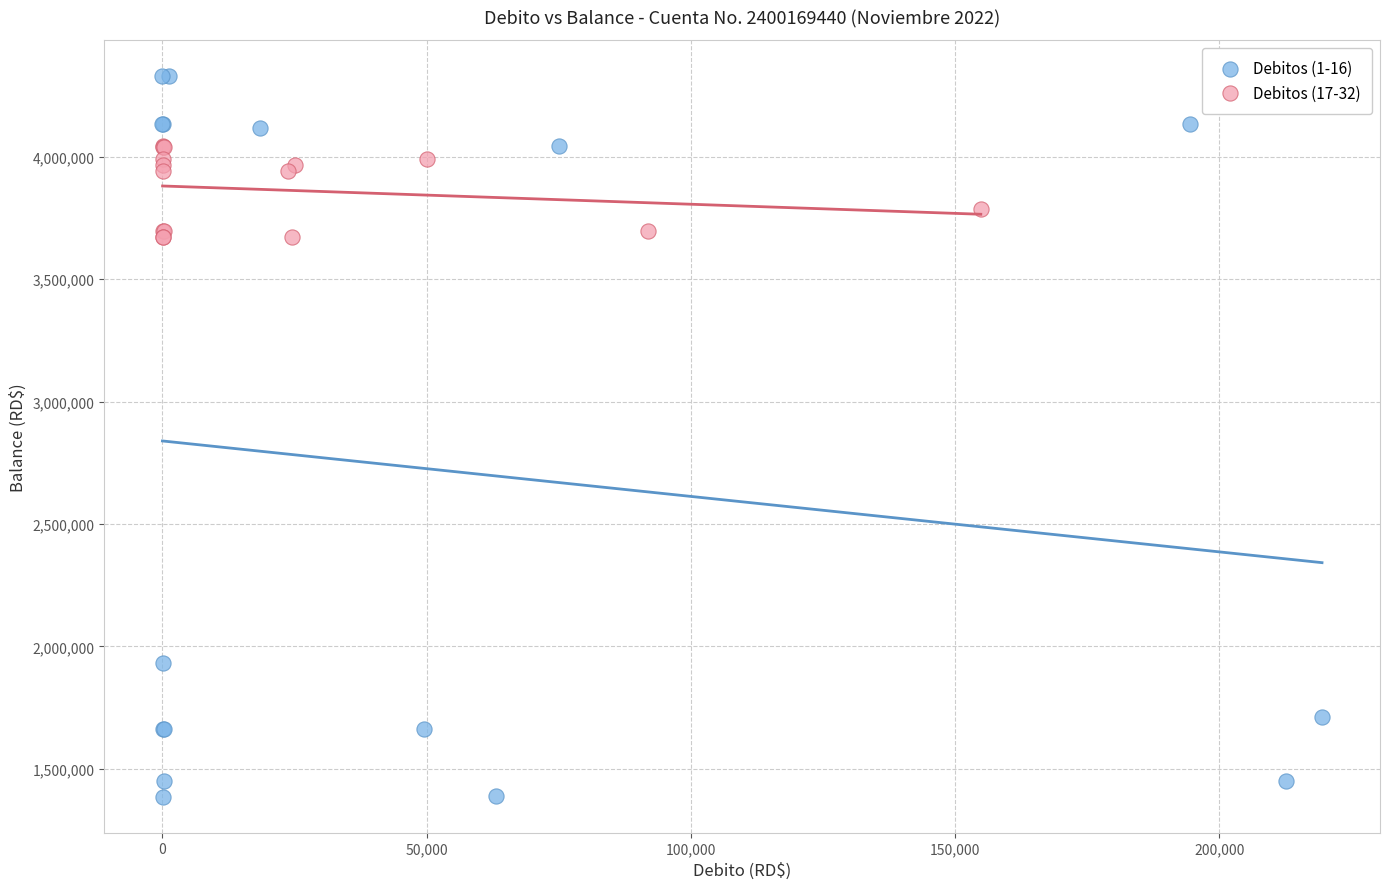

Which series has the largest Y range (max minus min)?

Debitos (1-16)